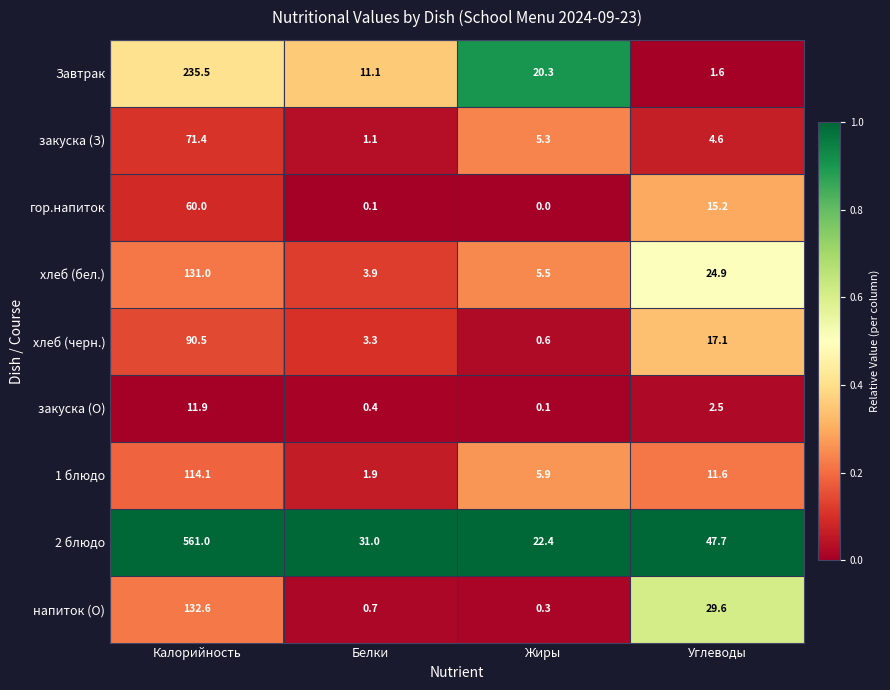

How many data points does each series have?

4